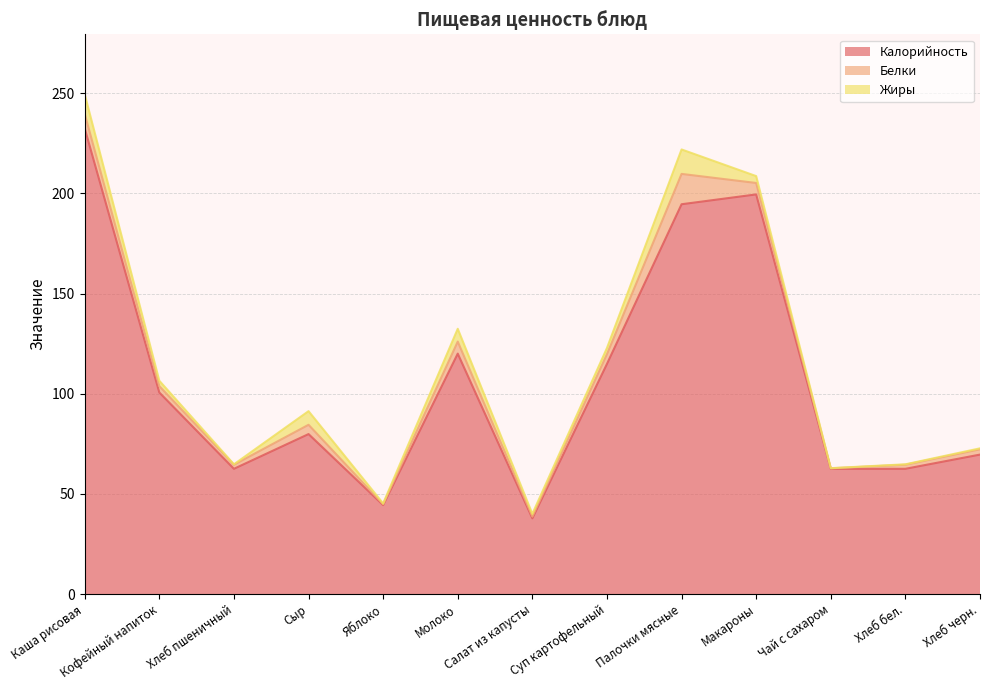

Reading left to right, transcribe all the data shown in this chart.

Калорийность: 232.4	100.6	62.5	79.8	44.4	120.0	37.8	114.9	194.6	199.5	62.5	62.5	69.6
Белки: 7.2	3.2	2.0	4.6	0.4	6.0	0.9	4.8	15.1	5.7	0.3	2.0	2.6
Жиры: 9.8	2.7	0.2	6.8	0.4	6.4	1.3	3.1	12.2	3.4	0.1	0.2	0.5